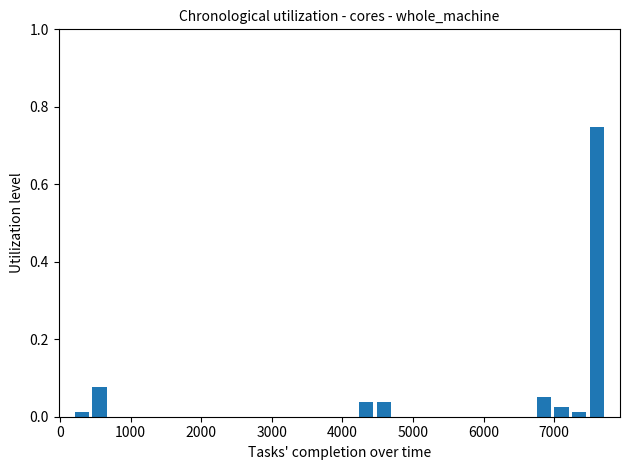

Read against the x-axis, roughly where is the centre of the tallest bar?

7600